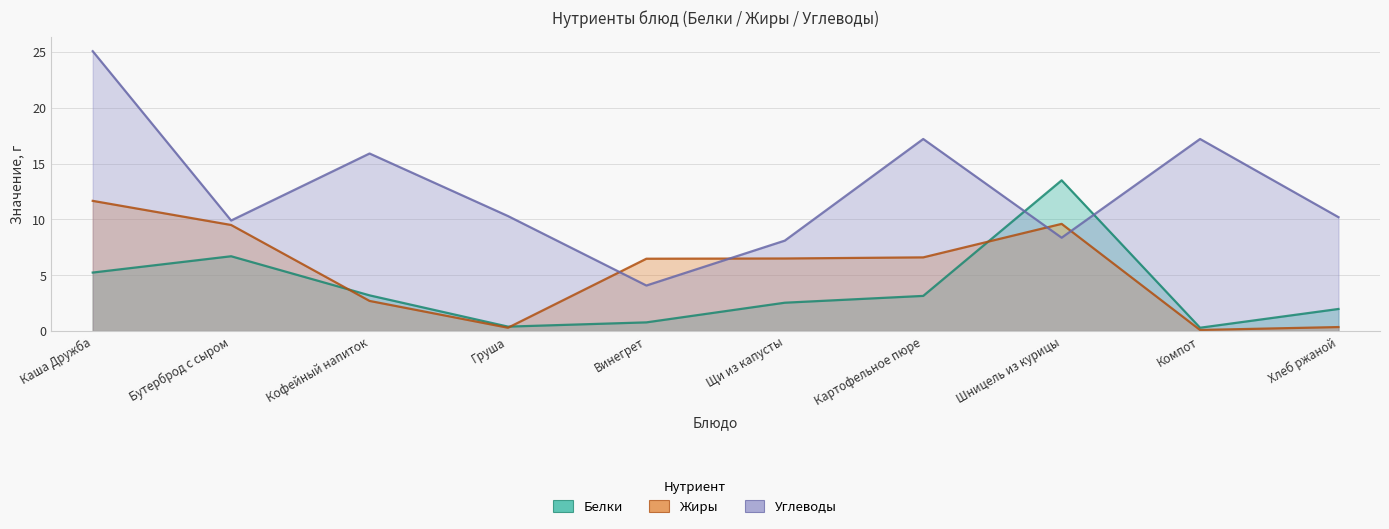

What is the spread (max minus min) of values at Кофейный напиток?

13.2